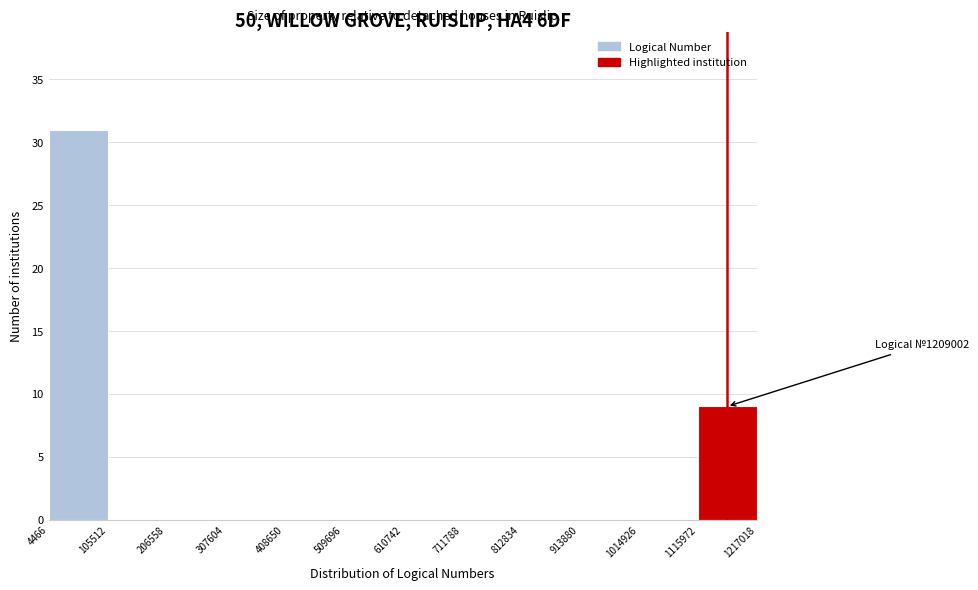

Which range on the x-axis has the tallest bar?

4466 to 105512